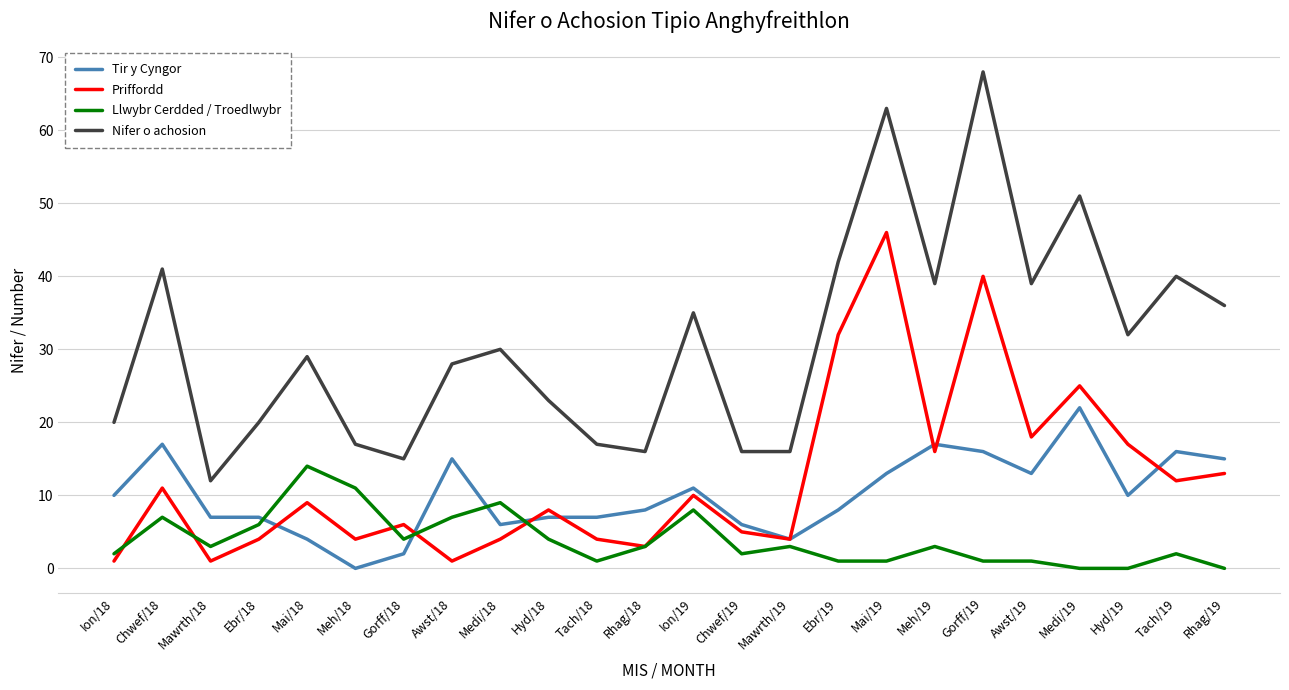

What is the difference between the maximum and second lowest values in the Priffordd series?

45